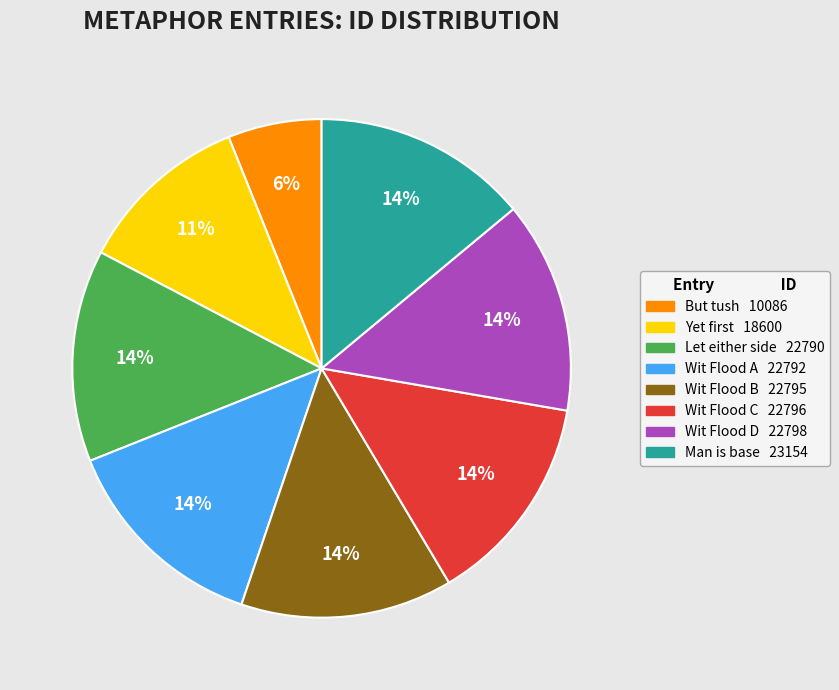

Is there a majority slice in this chart?

No